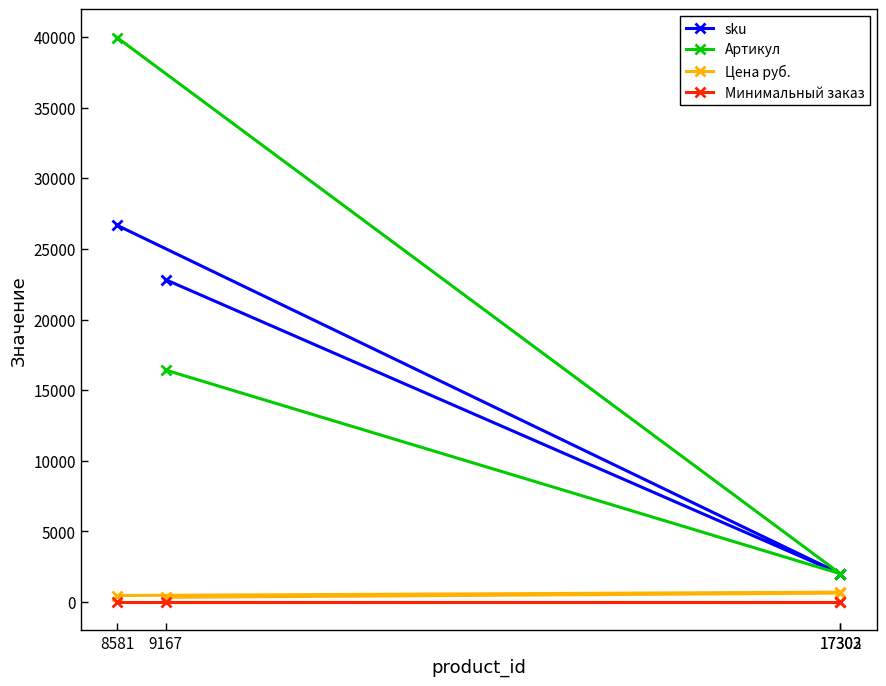

Reading right to left, list all the values displayed in this chart.

sku: 22820	2005	2004	26671
Артикул: 16422	2005	2004	39959
Цена руб.: 338	638	706	467
Минимальный заказ: 1	1	1	1